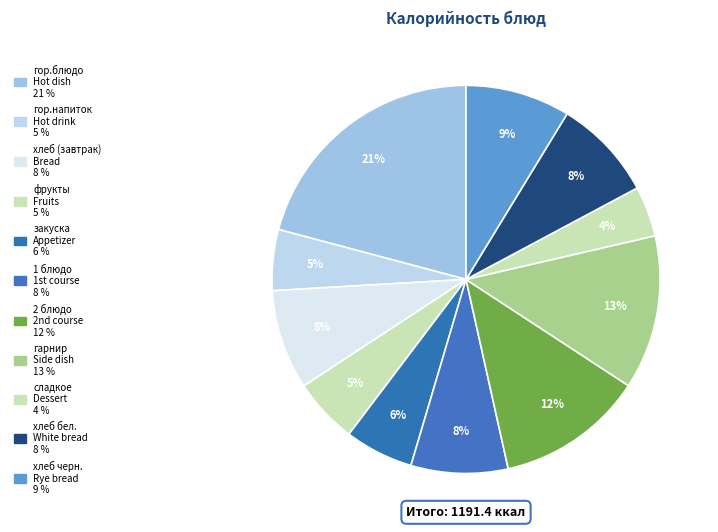

Count the number of slices in the pie.

11